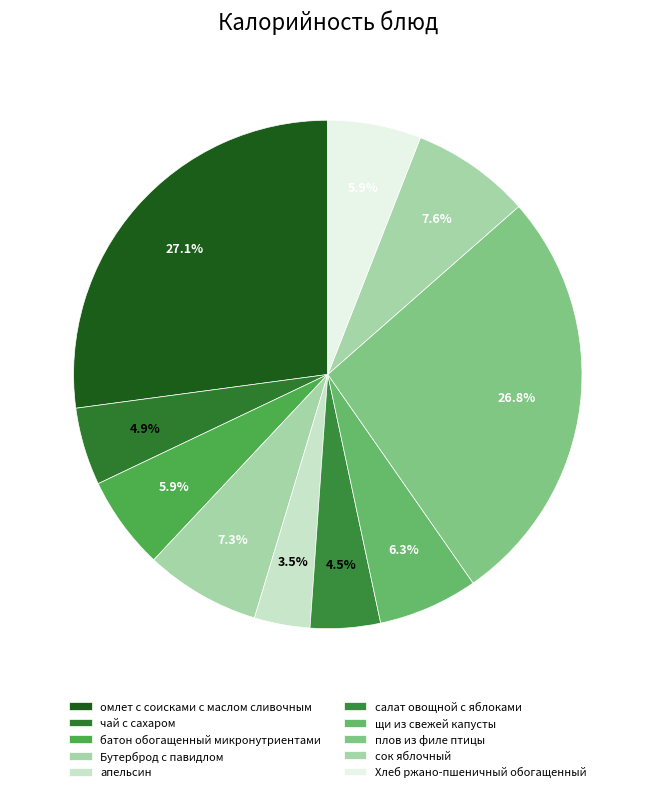

Which category has the biggest portion of the pie?

омлет с соисками с маслом сливочным